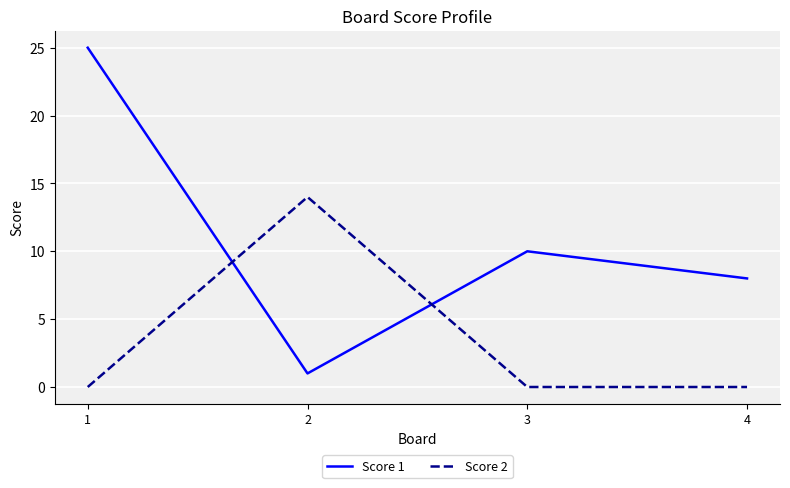

Which category has the lowest value in the Score 1 series?

2